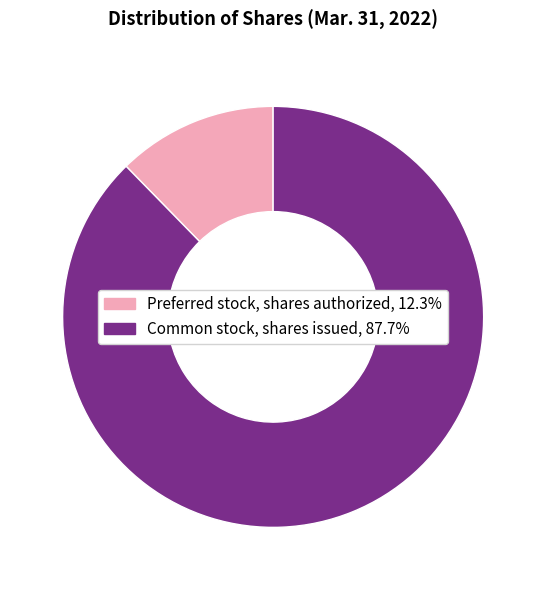

Does any single category account for the majority?

Yes